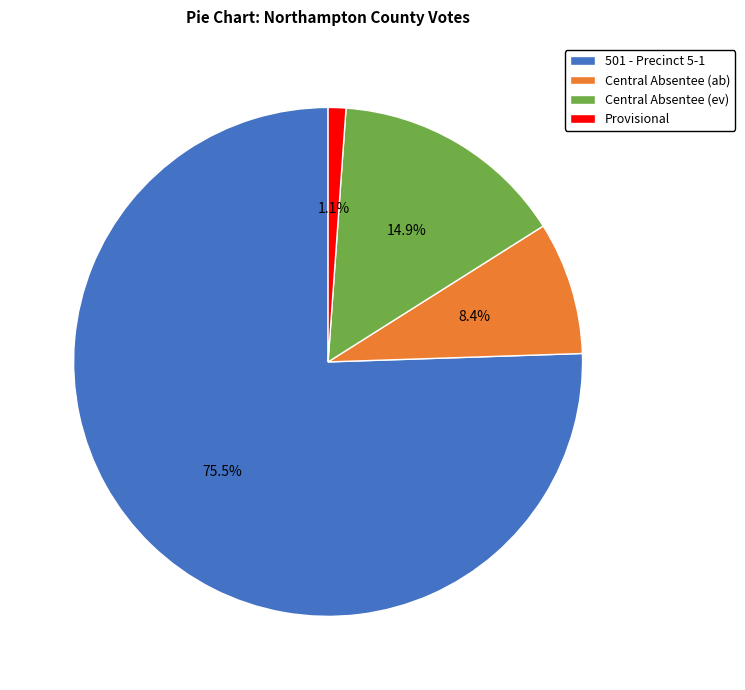

True or false: Provisional accounts for 1% of the total.

True